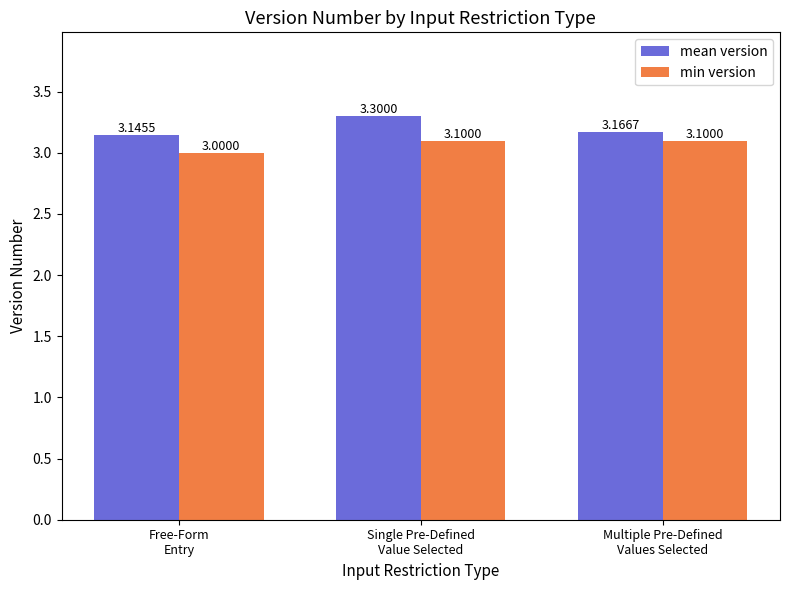

The mean version series shows 4.9 at Free-Form
Entry. True or false?

False